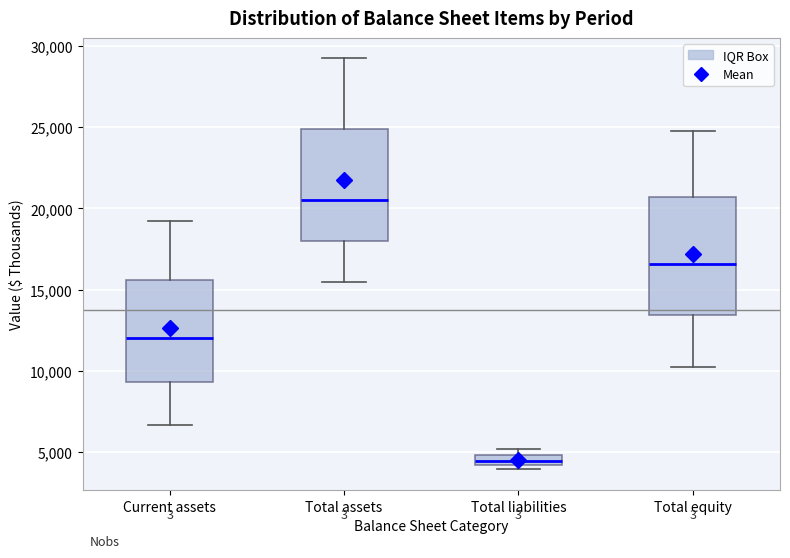

Where is the lower edge of the box for Total liabilities on the y-axis? The values are not printed on the chart, so give them approximately, as read against the axis.

4000